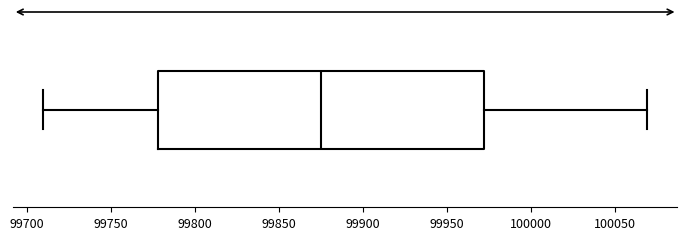

Transcribe this box plot: give where the median line is, the range the box spans, and where the two whiskers end, as read against the x-axis. The values are not printed on the chart, so give them approximately, as read against the axis.

median 99875, box 99780 to 99970, whiskers 99710 to 100070